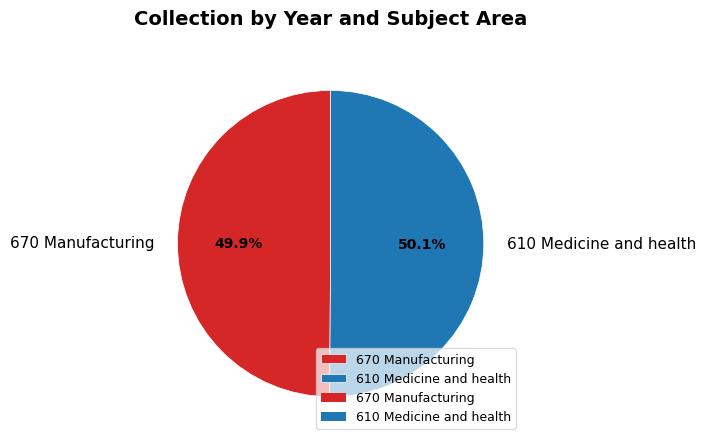

What percentage is the 610 Medicine and health slice, to the nearest percent?

50%